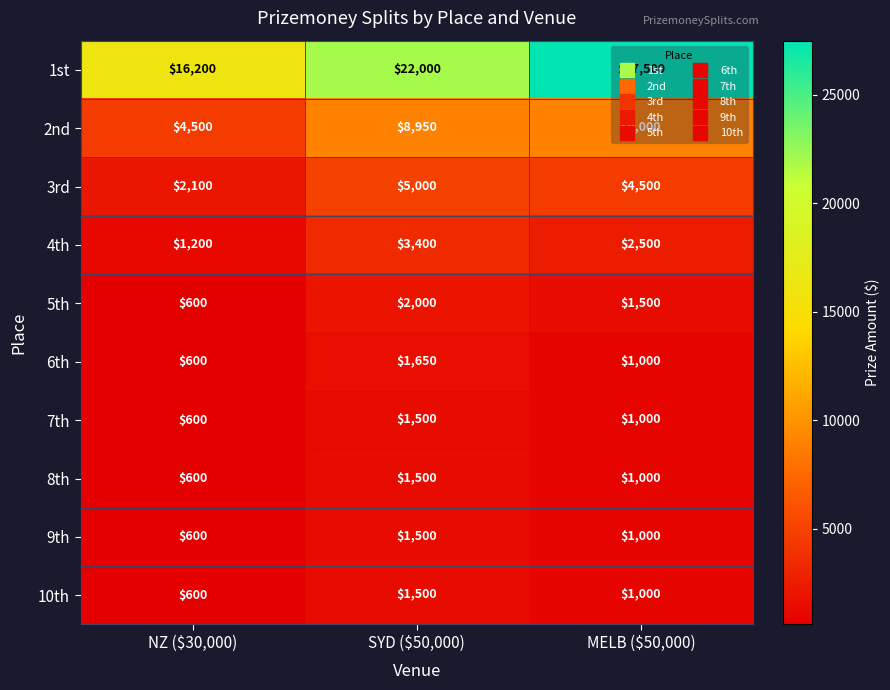

At how many categories does at least one series exceed 4959?

3